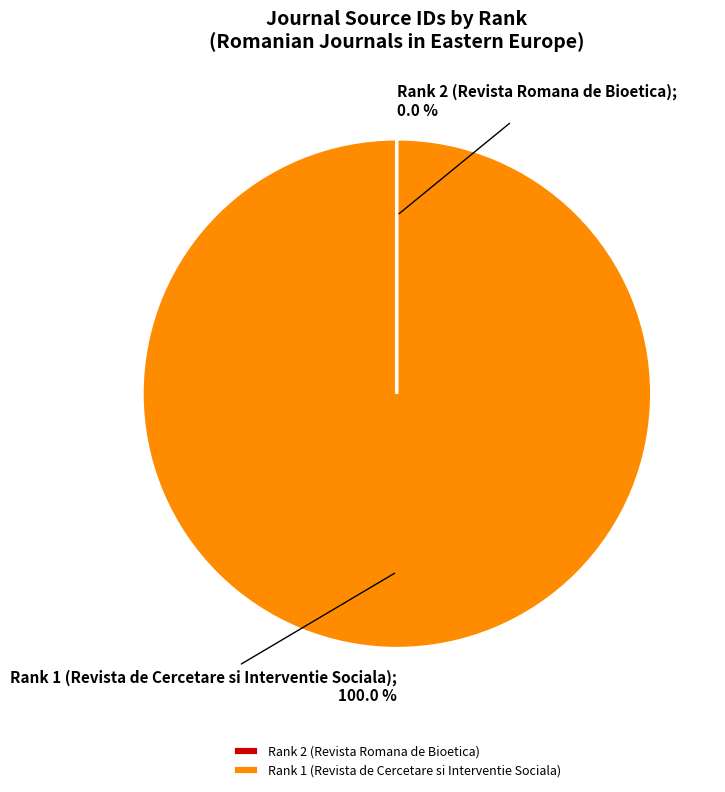

Which category has the biggest portion of the pie?

Rank 1 (Revista de Cercetare si Interventie Sociala)